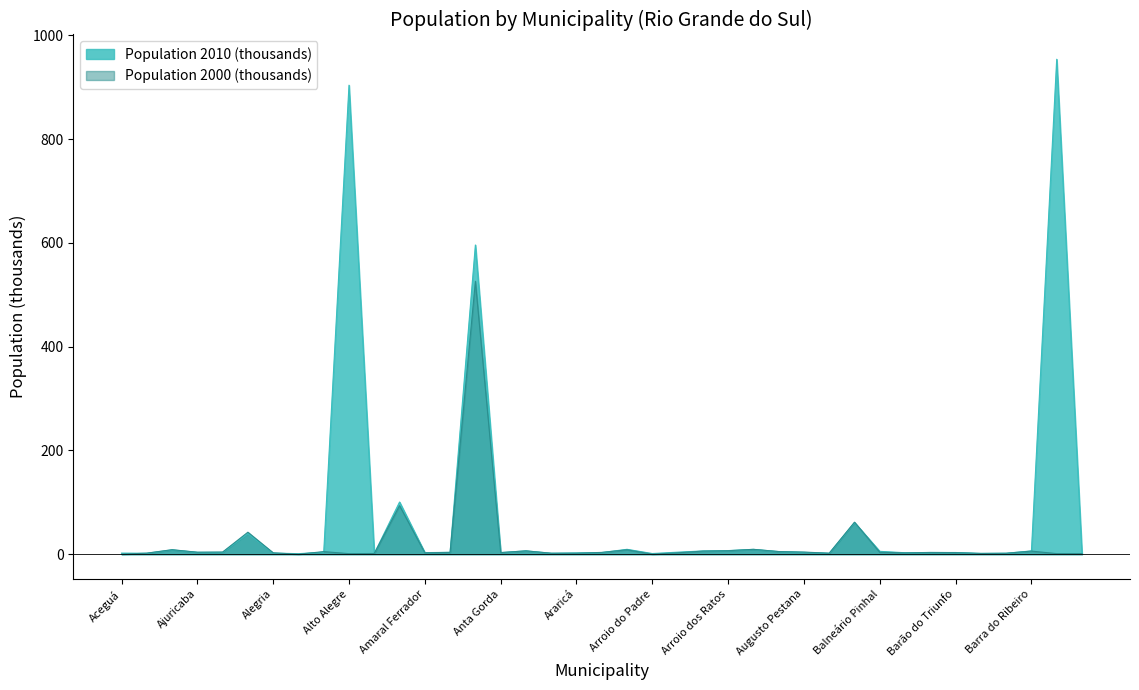

How many categories are shown in the chart?

39